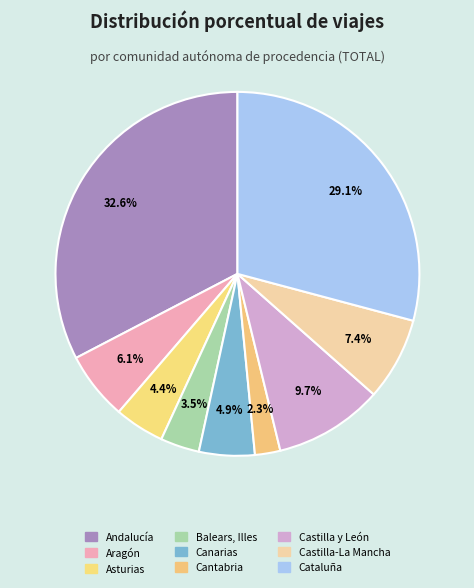

Rank the categories by value from lowest to highest.

Cantabria, Balears, Illes, Asturias, Canarias, Aragón, Castilla-La Mancha, Castilla y León, Cataluña, Andalucía